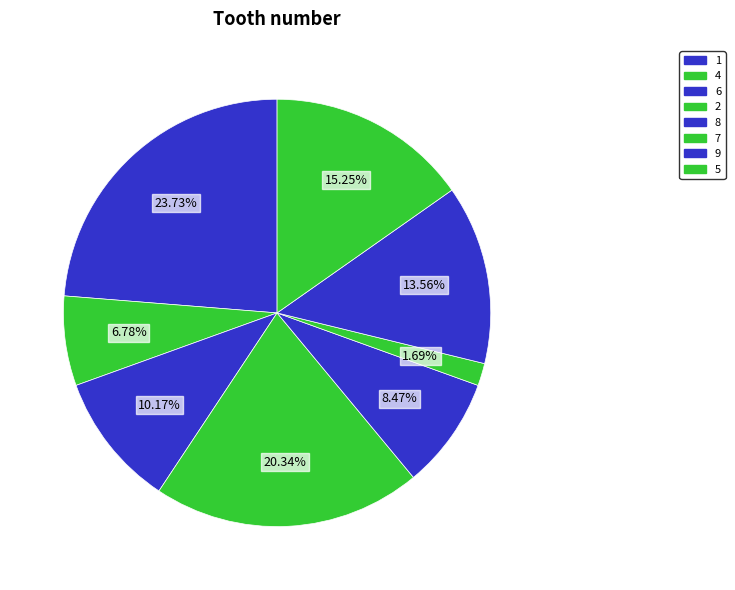

Rank the categories by value from highest to lowest.

1, 2, 5, 9, 6, 8, 4, 7